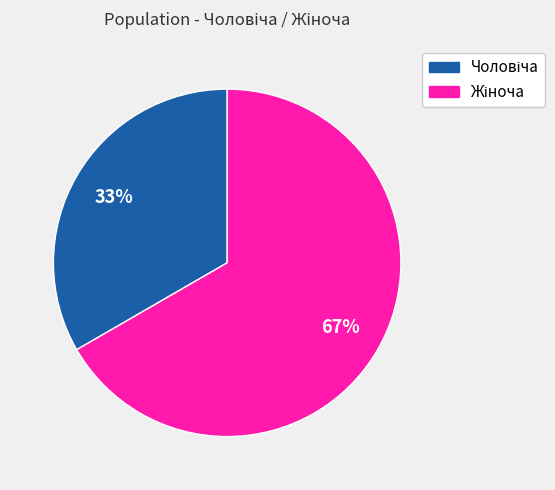

To the nearest percent, what is the average slice percentage?

50%